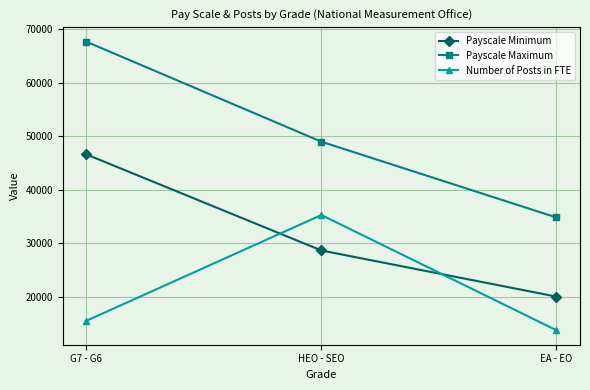

The value of Payscale Minimum at G7 - G6 is 31157. True or false?

False